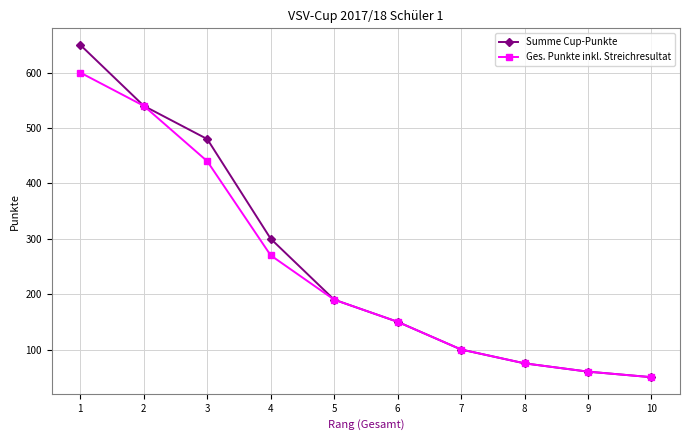

Is this an area chart (filled region under the line)?

No